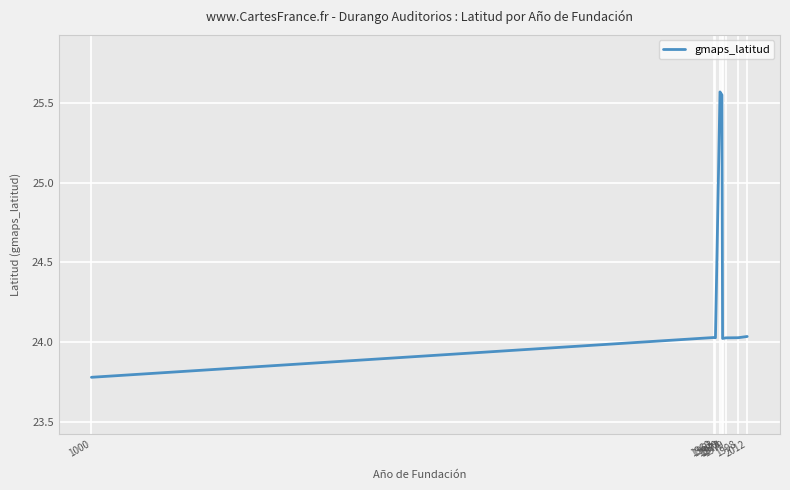

What is the minimum value shown in the chart?

23.8